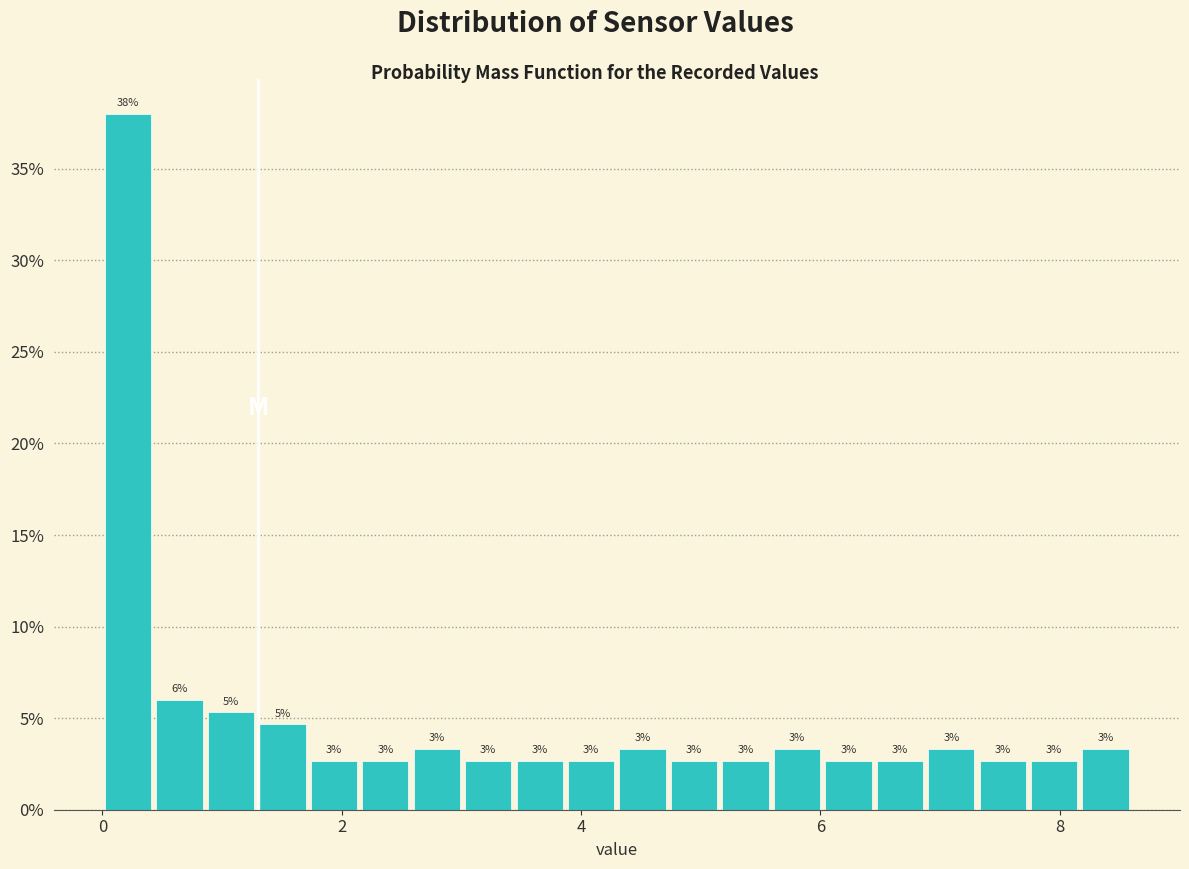

Around what value on the x-axis is the tallest bar? Give the approximate position of its centre, as read against the axis.

0.2